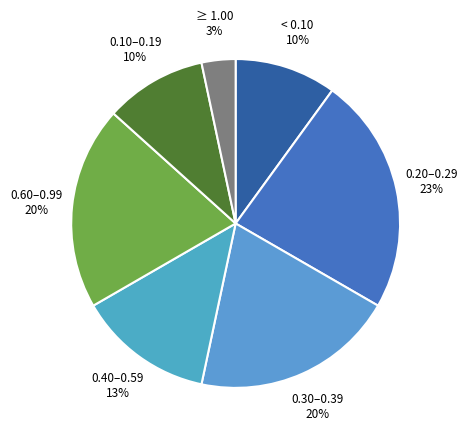

What percentage is the 0.10–0.19 slice, to the nearest percent?

10%